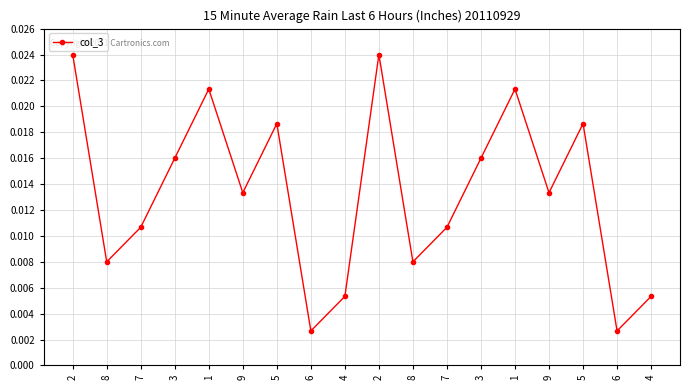

Which has a higher value, 4 or 5?

5